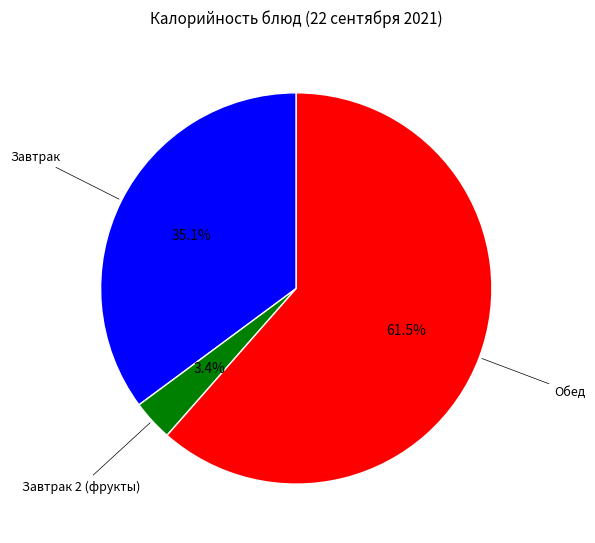

Is there any slice that represents more than half of the pie?

Yes